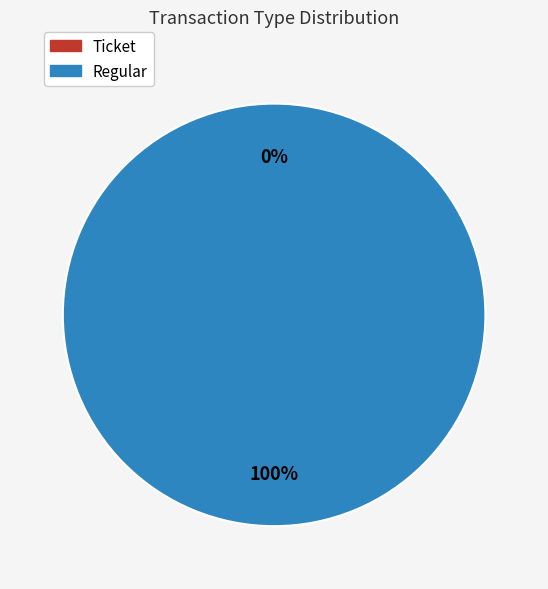

How much of the chart is everything except Ticket?

100.0%